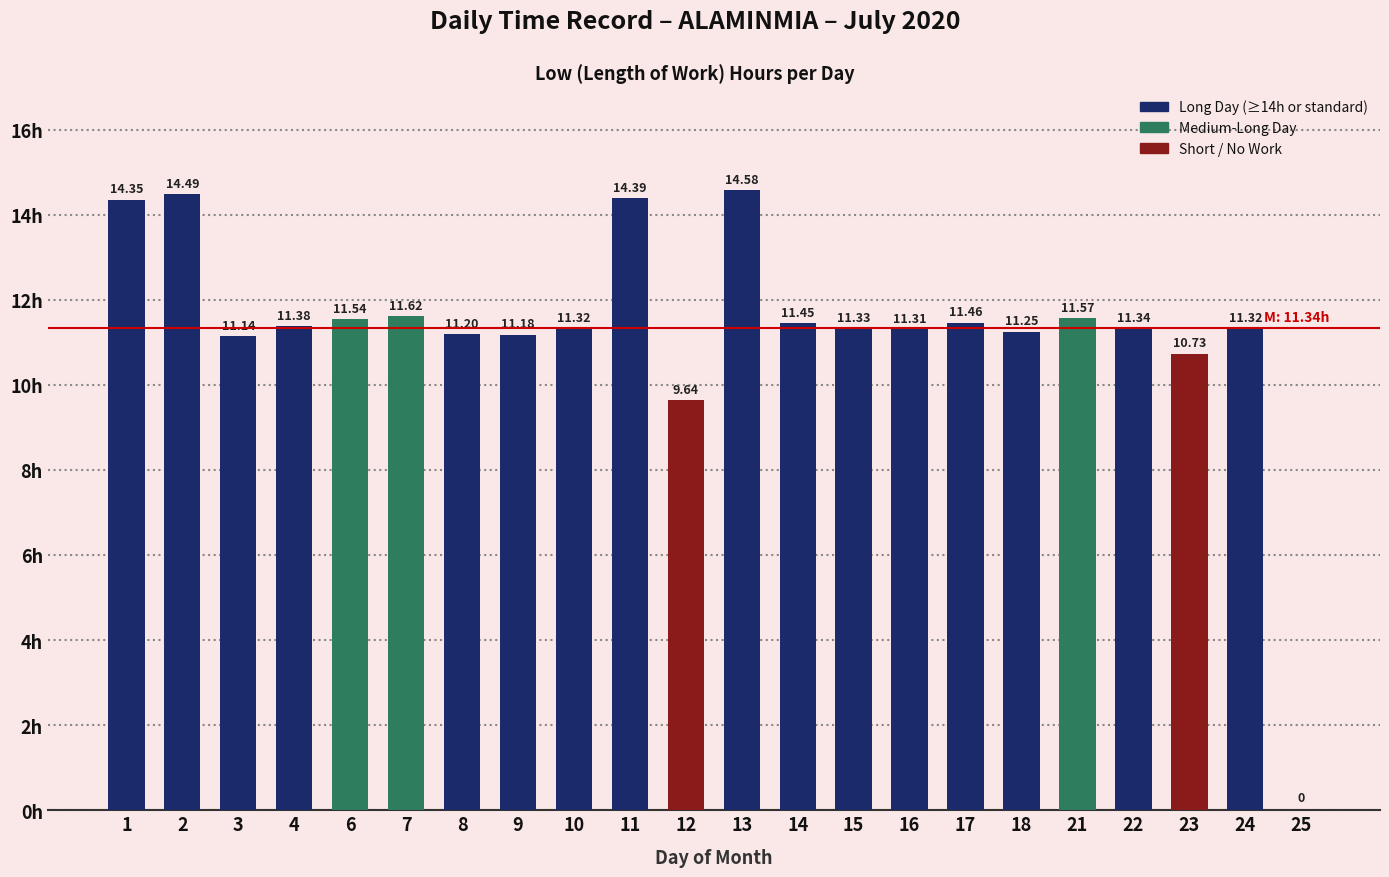

What value does the data have at 10?

11.3